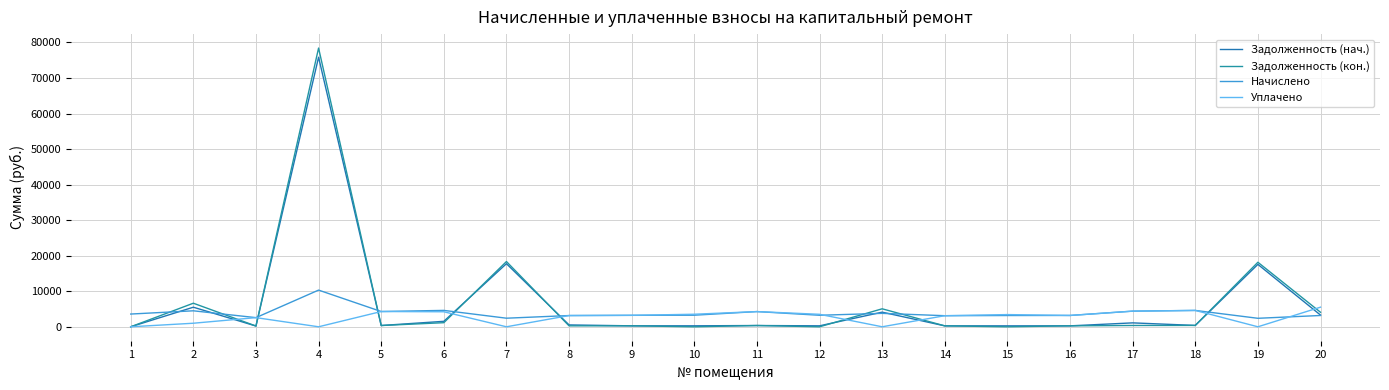

Reading left to right, extract all data points from this chart.

Задолженность (нач.): 1=0.0	2=5508.1	3=214.2	4=75847.4	5=357.9	6=1537.2	7=17751.5	8=525.2	9=268.6	10=271.6	11=356.5	12=269.1	13=4114.1	14=259.5	15=264.2	16=262.5	17=1100.2	18=383.6	19=17557.5	20=3290.8
Задолженность (кон.): 1=0.0	2=6632.5	3=214.3	4=78427.7	5=357.9	6=1152.9	7=18355.4	8=262.9	9=268.6	10=0.0	11=356.5	12=0.0	13=5058.4	14=259.6	15=0.0	16=267.3	17=366.7	18=383.6	19=18154.8	20=4085.8
Начислено: 1=3583.9	2=4497.4	3=2573.8	4=10321.2	5=4295.4	6=4611.6	7=2415.6	8=3162.2	9=3223.7	10=3258.8	11=4277.8	12=3241.3	13=3777.1	14=3118.3	15=3171.0	16=3188.6	17=4400.8	18=4602.8	19=2389.2	20=3179.8
Уплачено: 1=0.0	2=1000.0	3=2573.4	4=0.0	5=4295.4	6=4227.3	7=0.0	8=3162.3	9=3223.8	10=3530.4	11=4277.8	12=3511.9	13=0.0	14=3117.9	15=3435.2	16=3186.2	17=4400.8	18=4602.8	19=0.0	20=5518.6